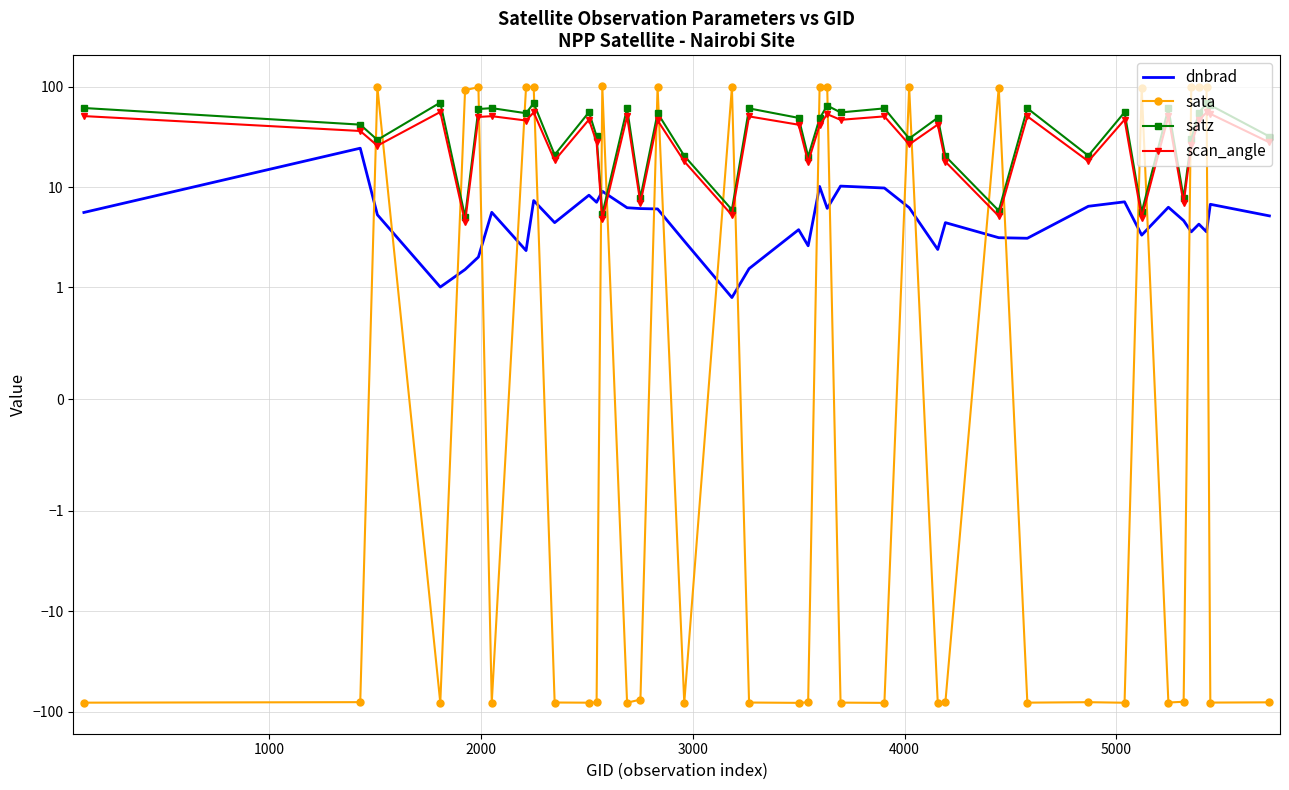

How many values in the sata series are below -80?

22